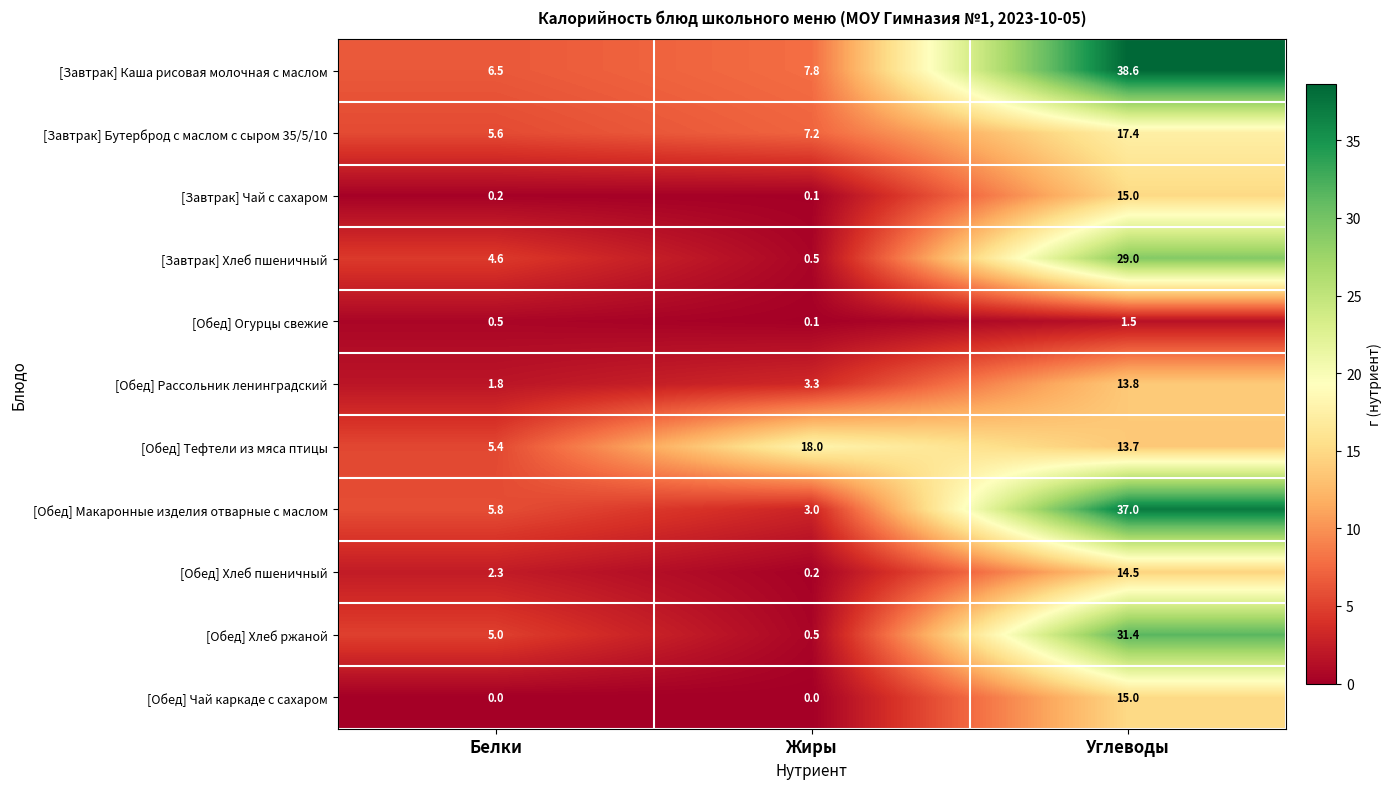

Where does the [Обед] Тефтели из мяса птицы series first go above 13?

Жиры